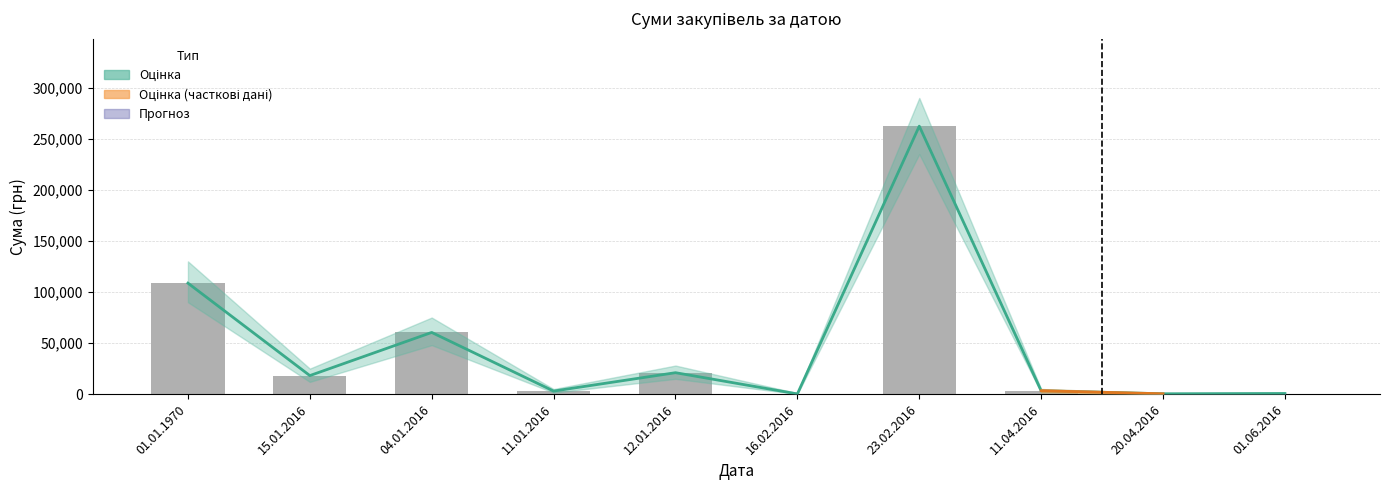

What is the sum of all Лінія оцінки values?

478326.2